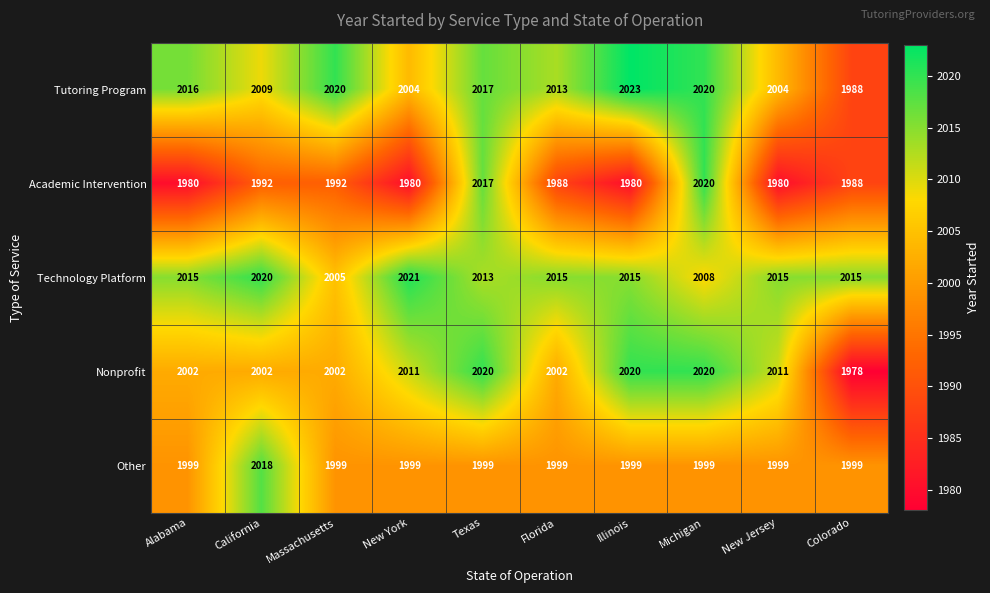

What is the approximate value of Academic Intervention at Florida, to the nearest 10?

1990